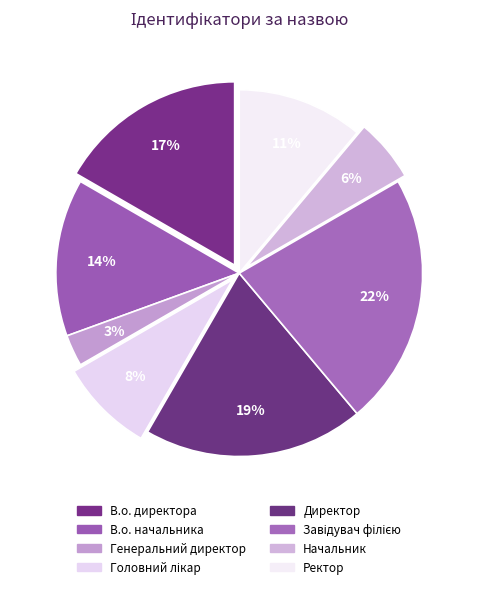

Does В.о. начальника represent more than half of the total?

No